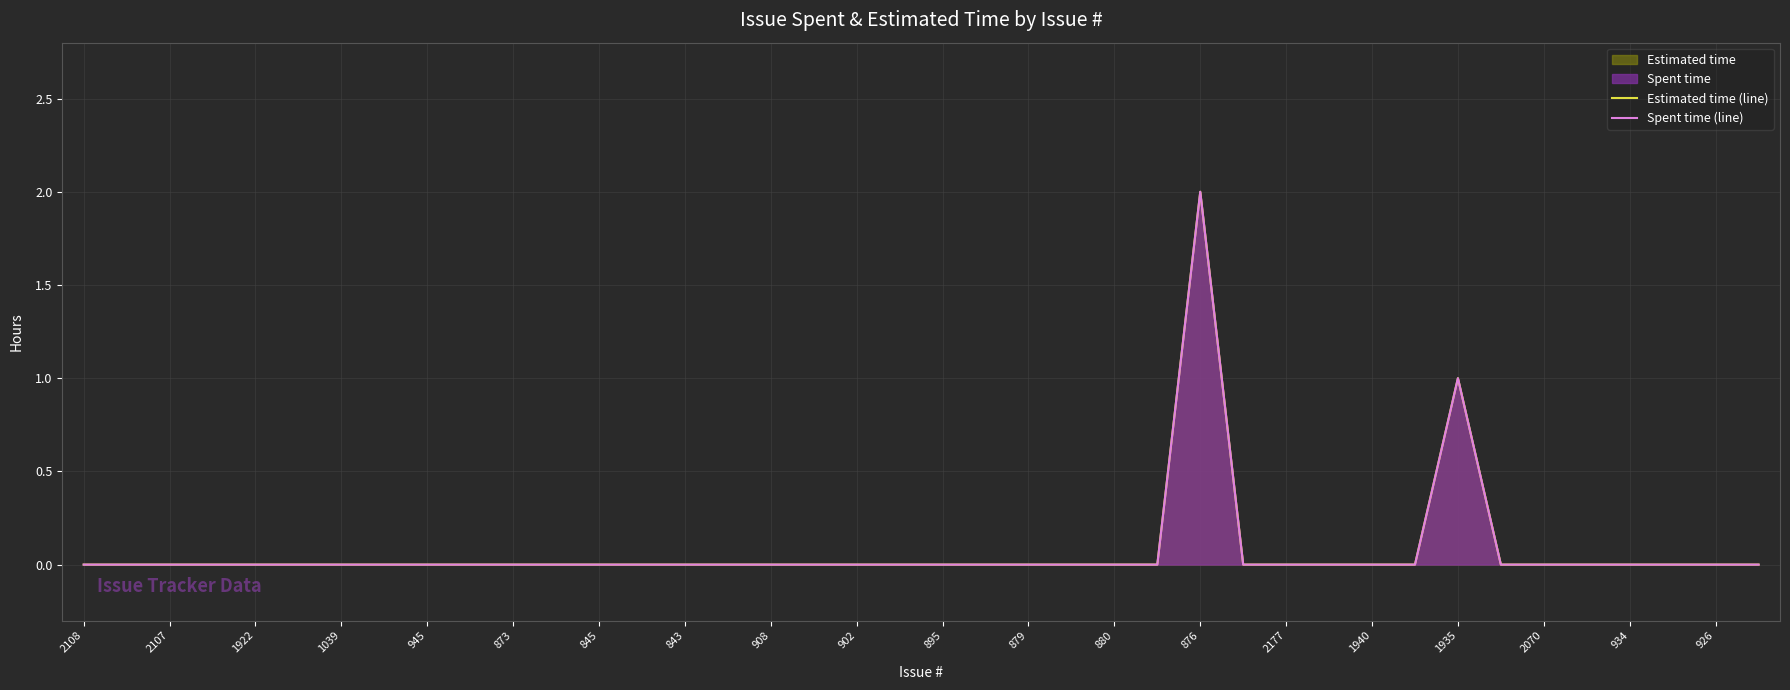

True or false: Estimated time (line) has a value of 1 at 1935.

True